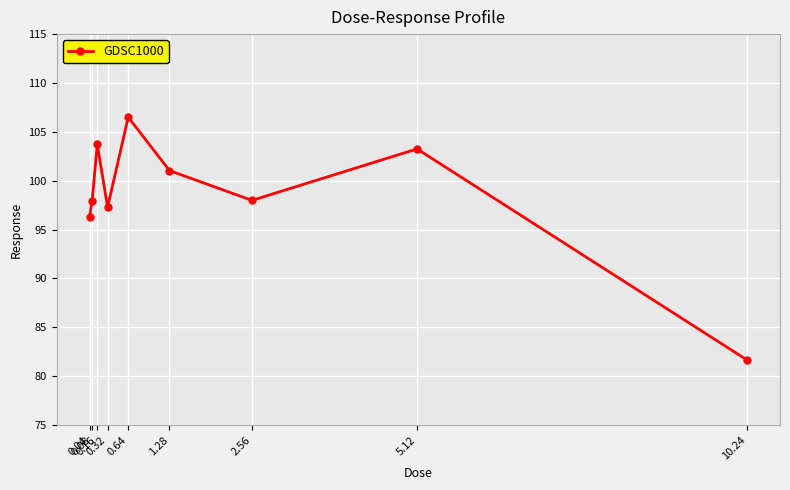

What position from the right is 0.32?

6